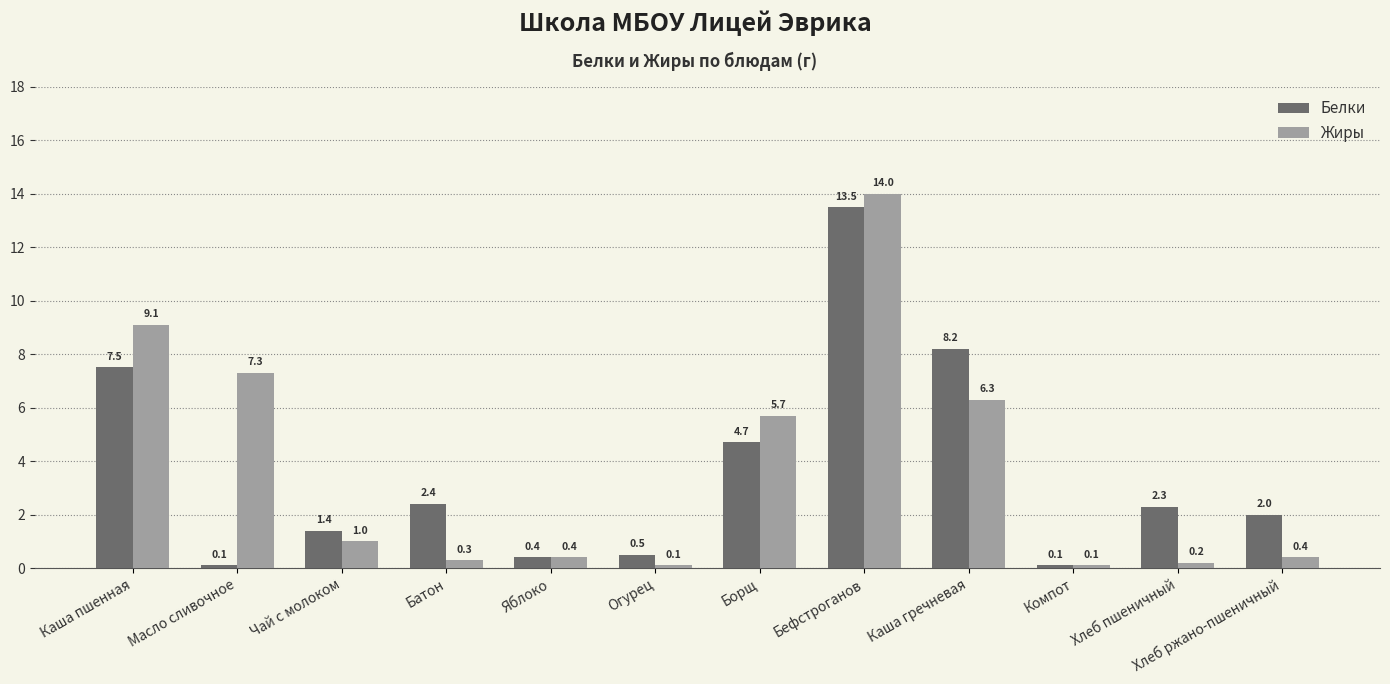

Which series has the largest range (max minus min)?

Жиры